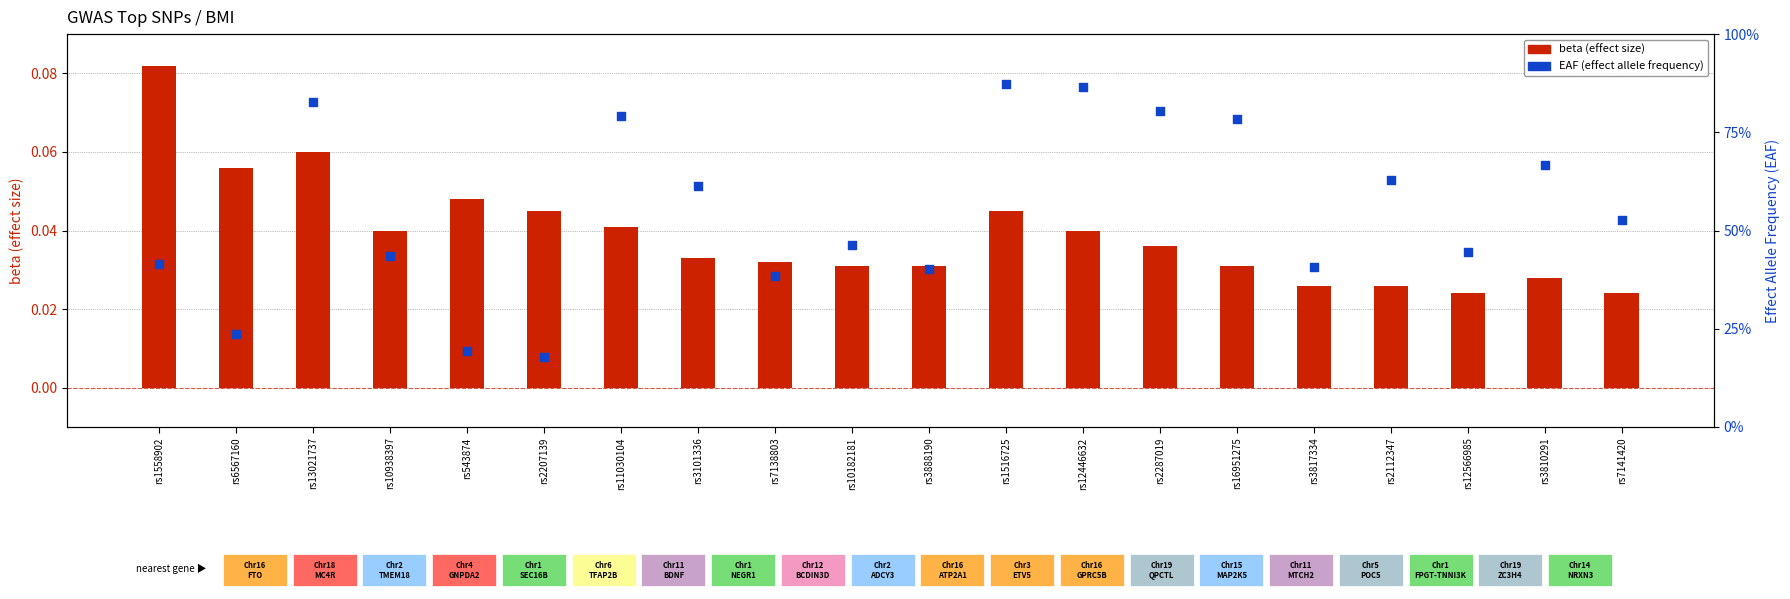

What is the total value across all series at rs2112347?

0.7